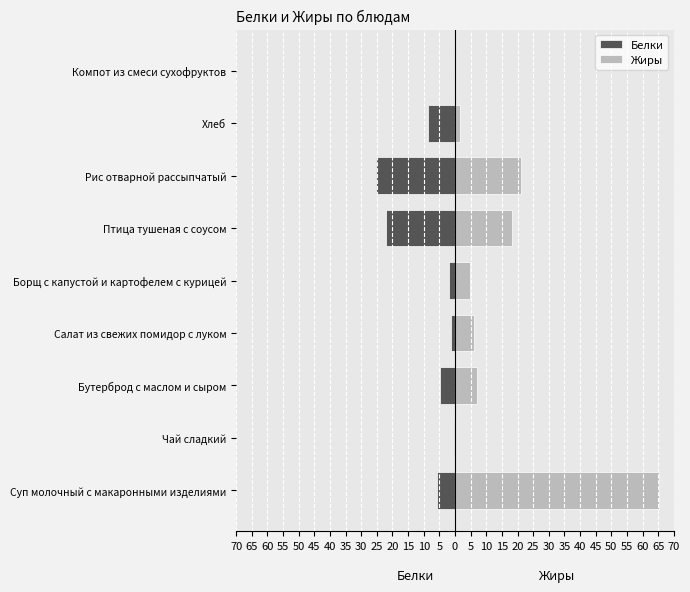

Does the chart contain any negative values?

Yes